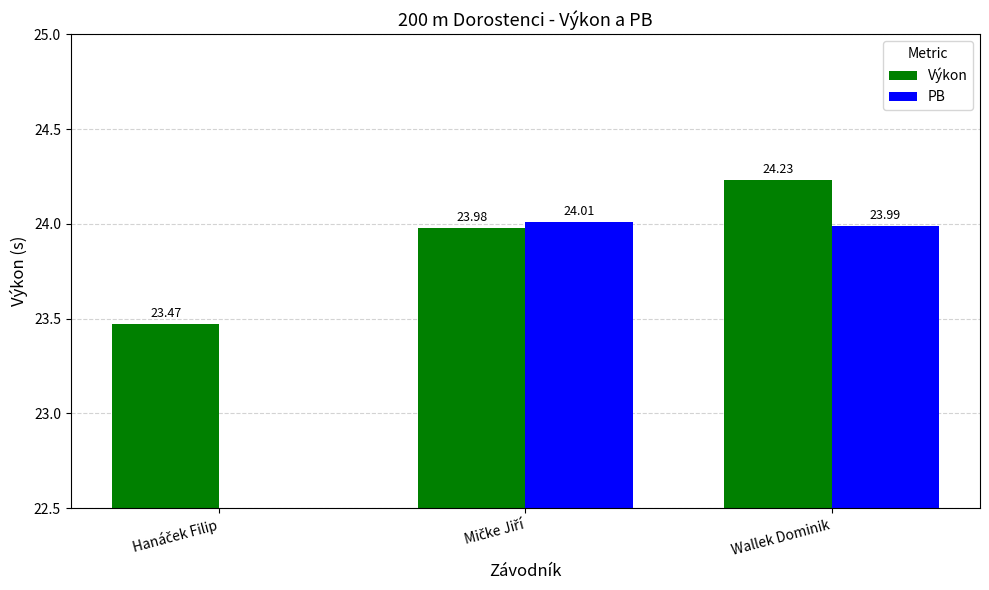

What is the maximum value for Výkon?

24.2